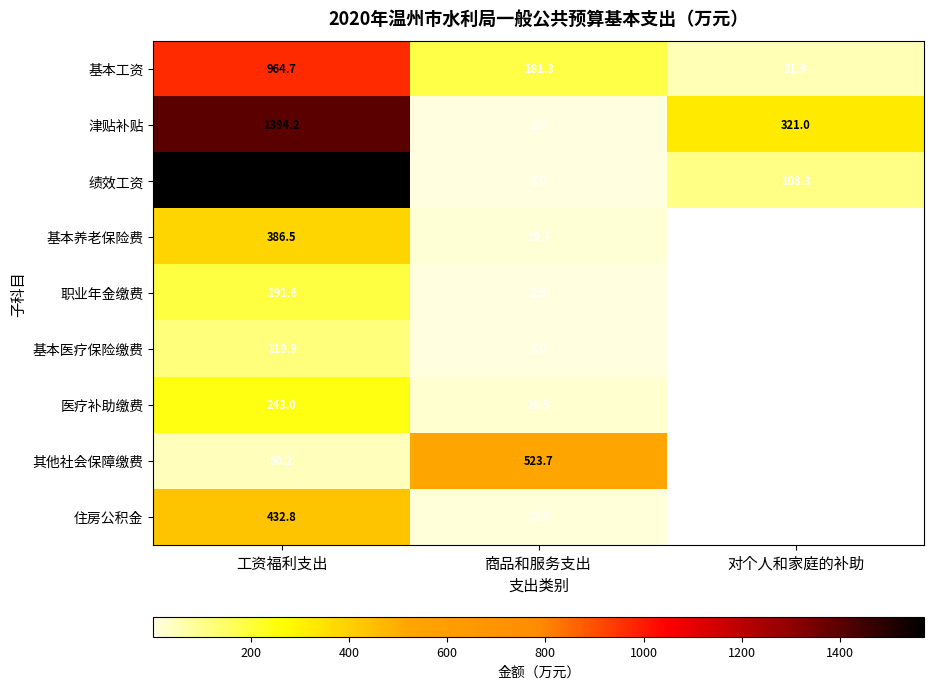

What is the difference between the highest and lowest values at 商品和服务支出?

521.7